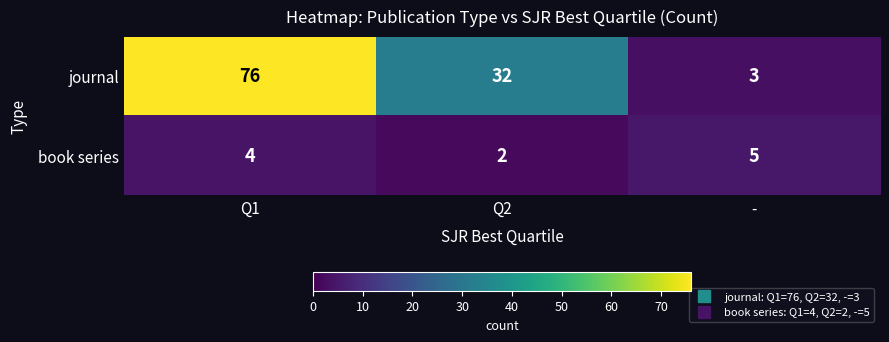

What is the sum of all journal values?

111